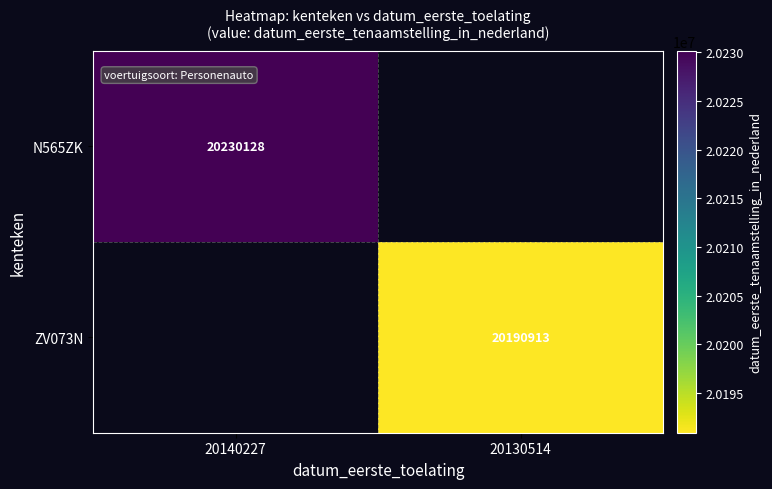

Which label corresponds to the largest value in the chart?

20140227